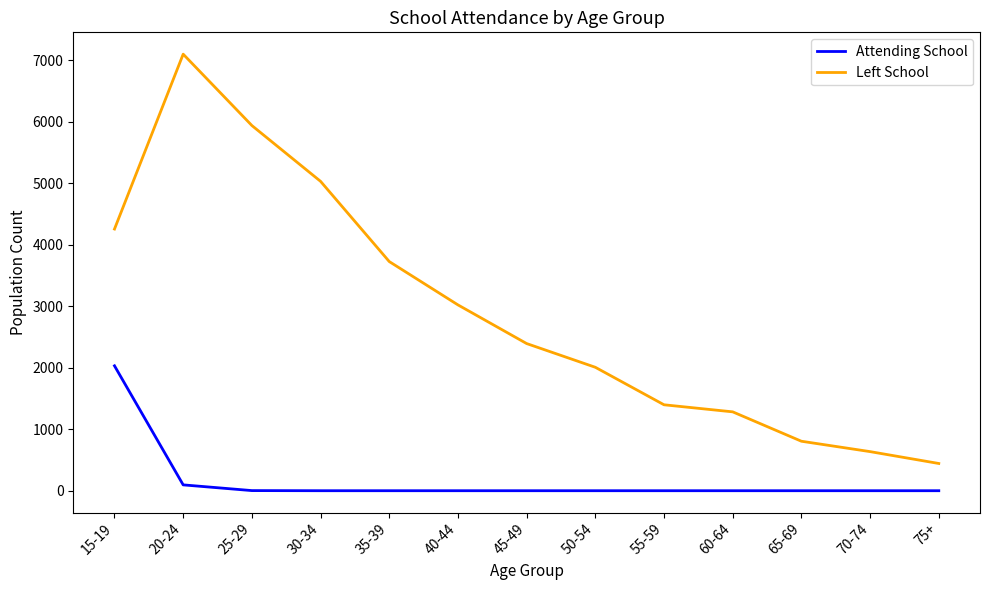

At which category is the sum across all series the highest?

20-24